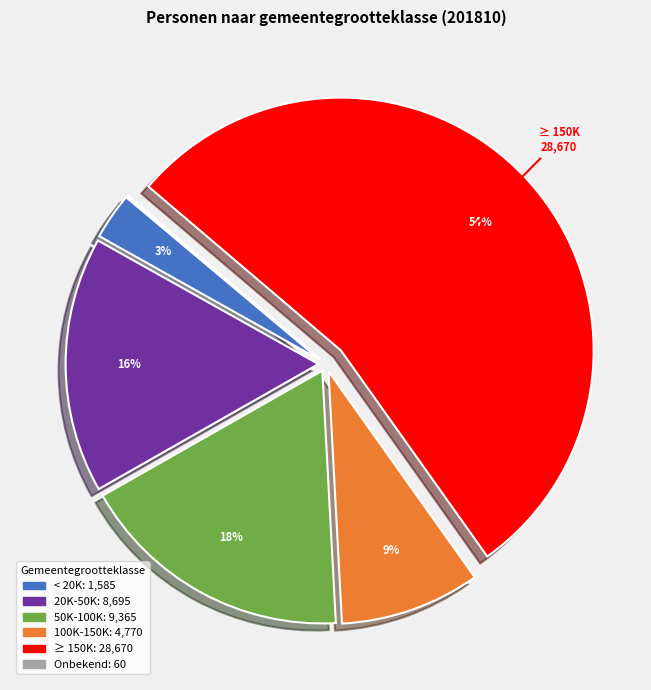

Is there a majority slice in this chart?

Yes